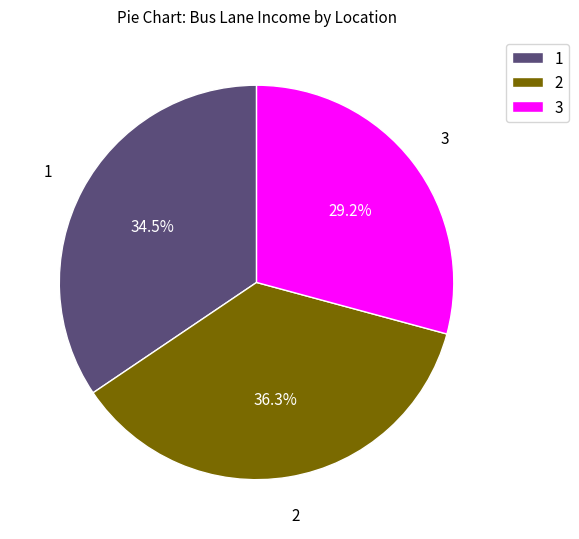

Rank the categories by value from highest to lowest.

2, 1, 3